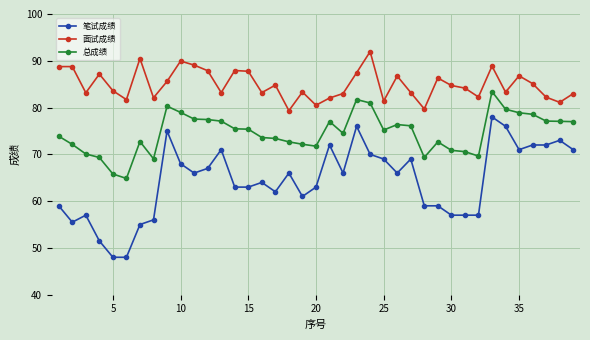

List the series in order of their peak value, lowest first.

笔试成绩, 总成绩, 面试成绩